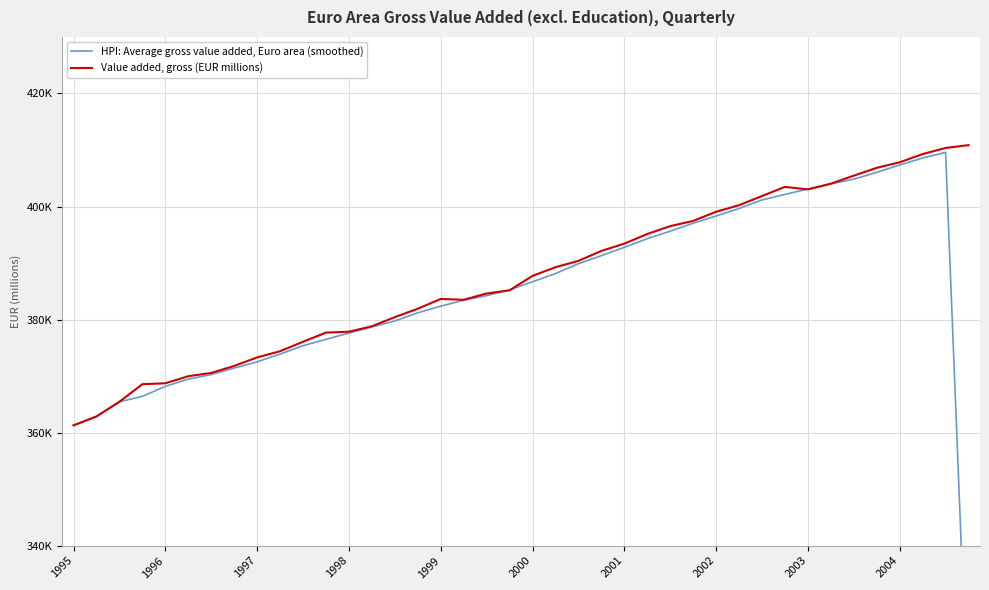

At which category is the sum across all series the highest?

38